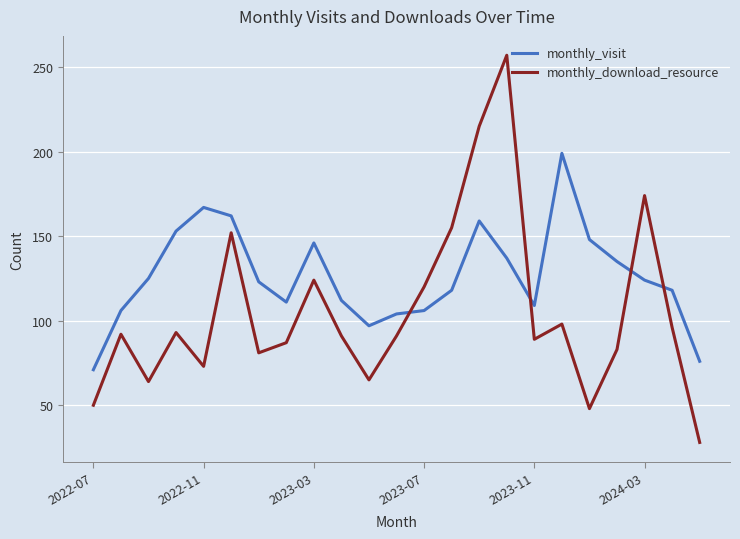

Which series has the largest range (max minus min)?

monthly_download_resource